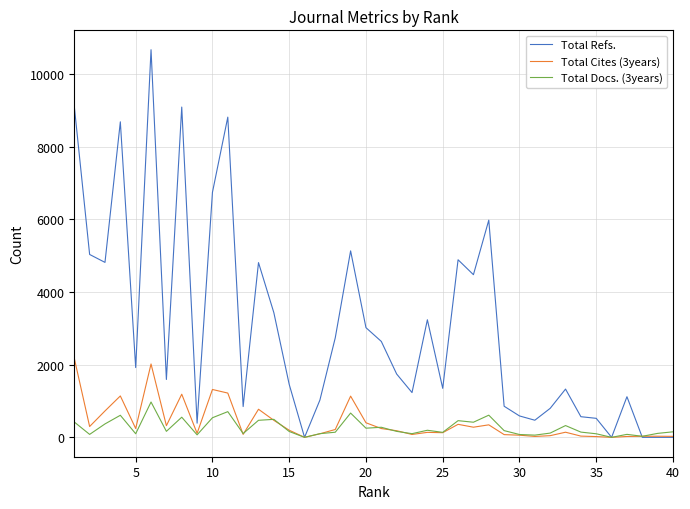

Which series has the largest total across all categories?

Total Refs.